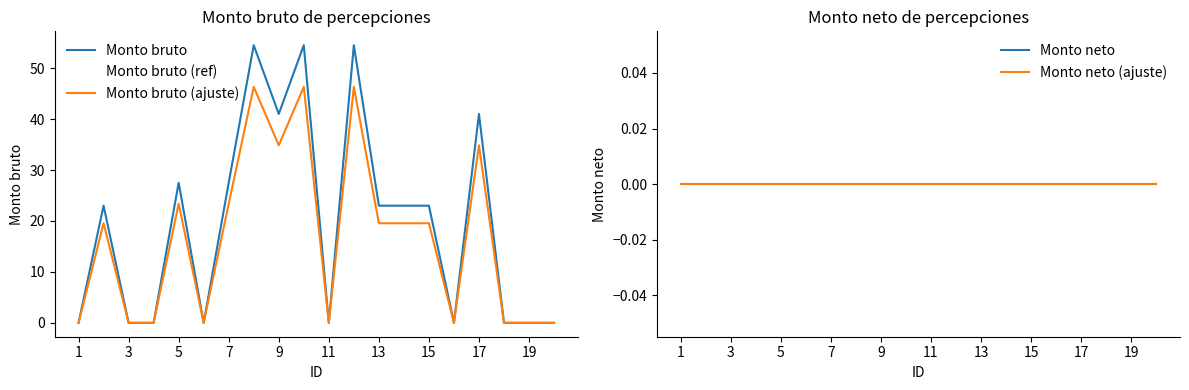

Is it true that Monto neto (ajuste) equals 0.0 at 19?

True